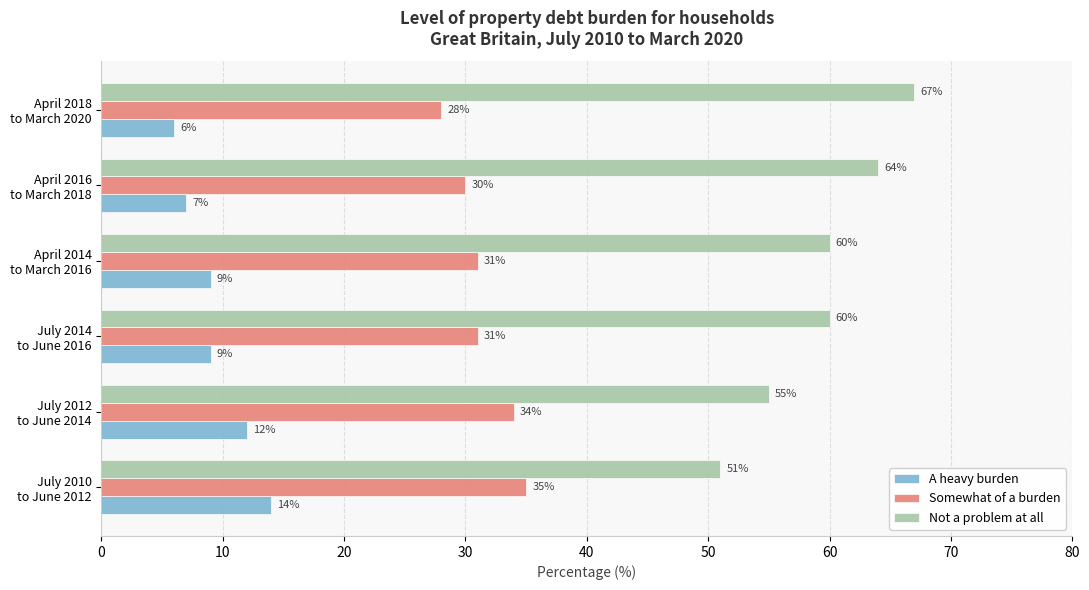

What is the average value of the Not a problem at all series?

60